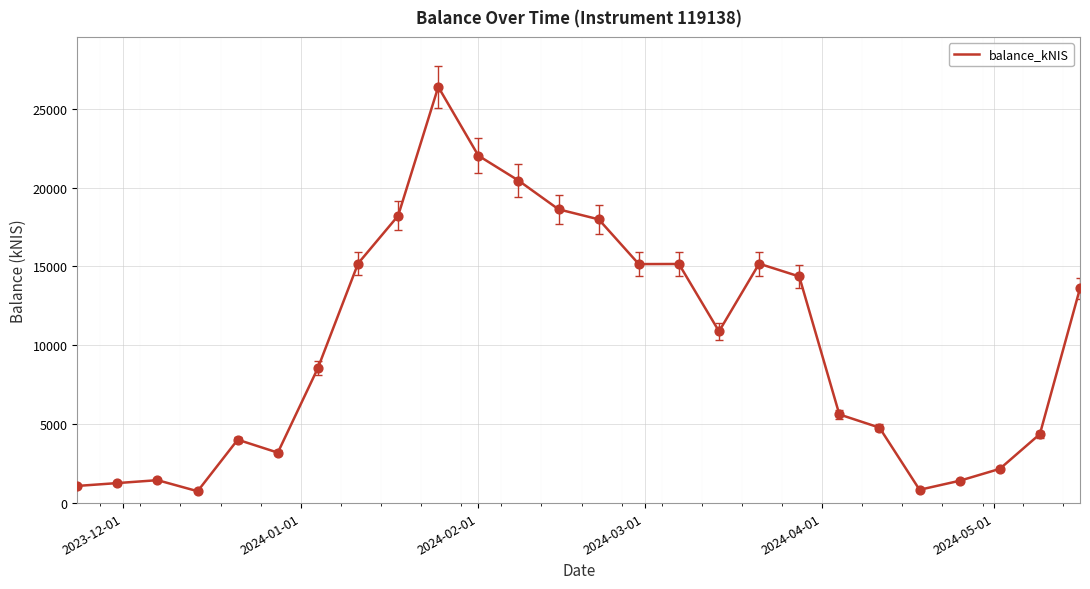

What is the smallest value displayed?

752.5